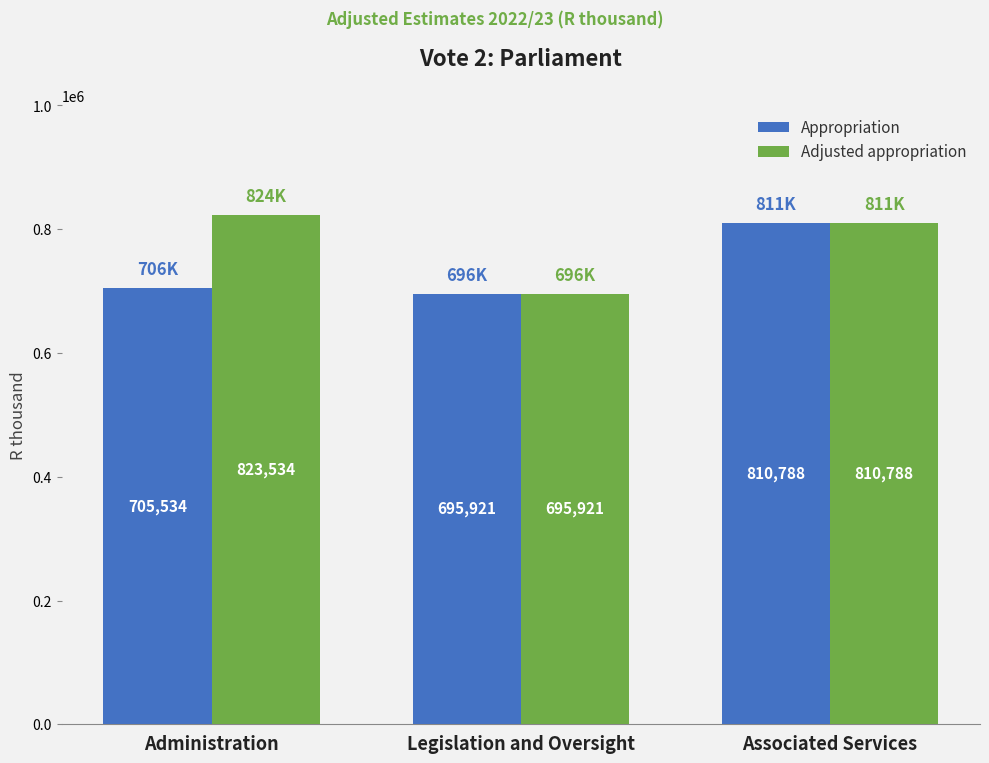

What position from the left is Administration?

1